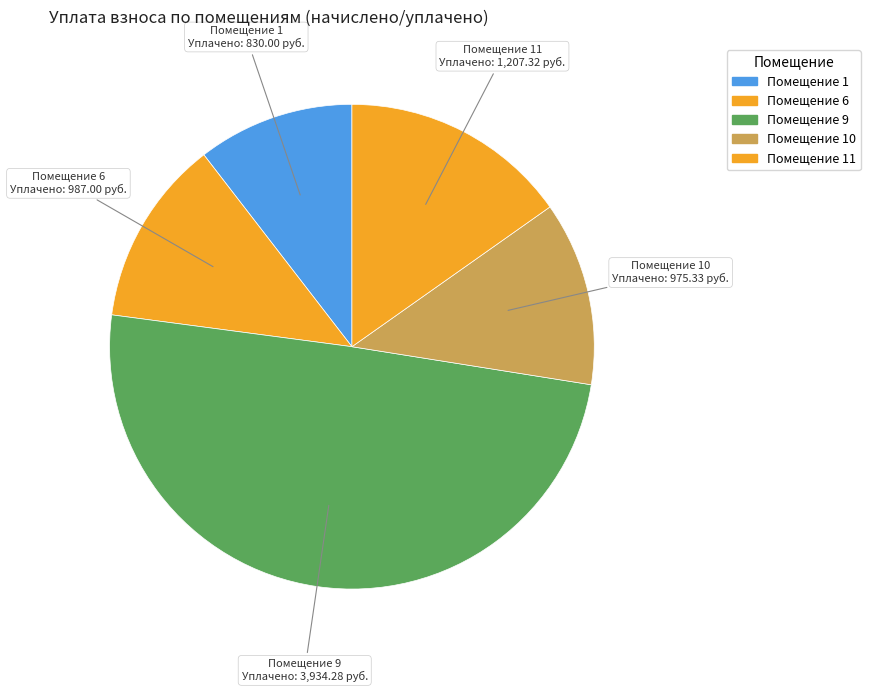

How many segments does this pie chart have?

5